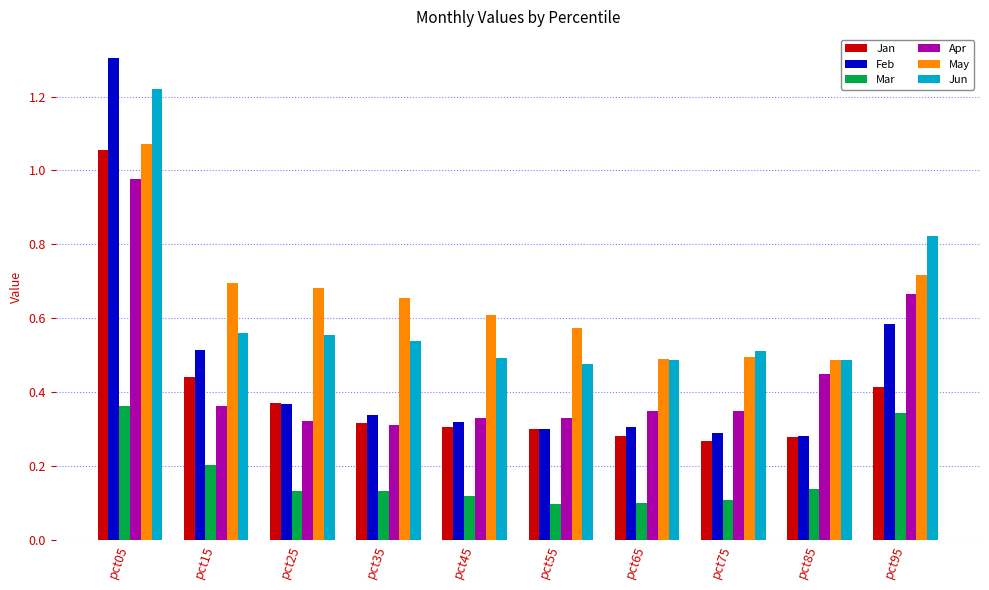

What is the sum of all May values?

6.5